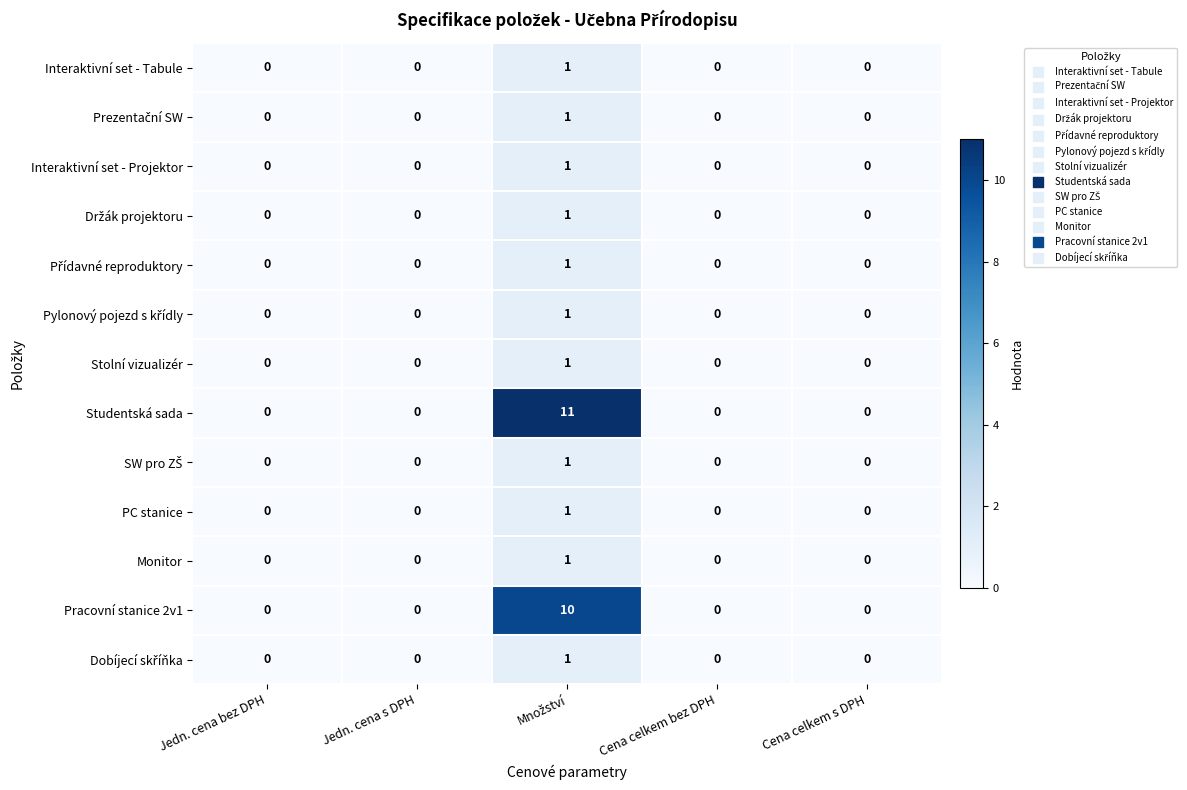

Which series has the largest range (max minus min)?

Studentská sada